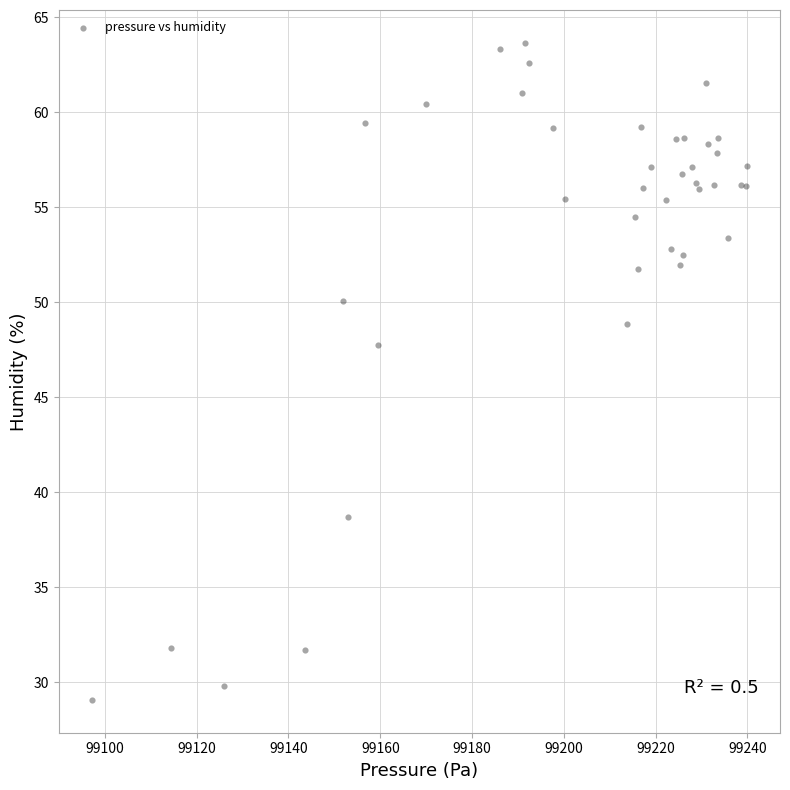

What Y value in the scatter plot is closest to 46?

47.8